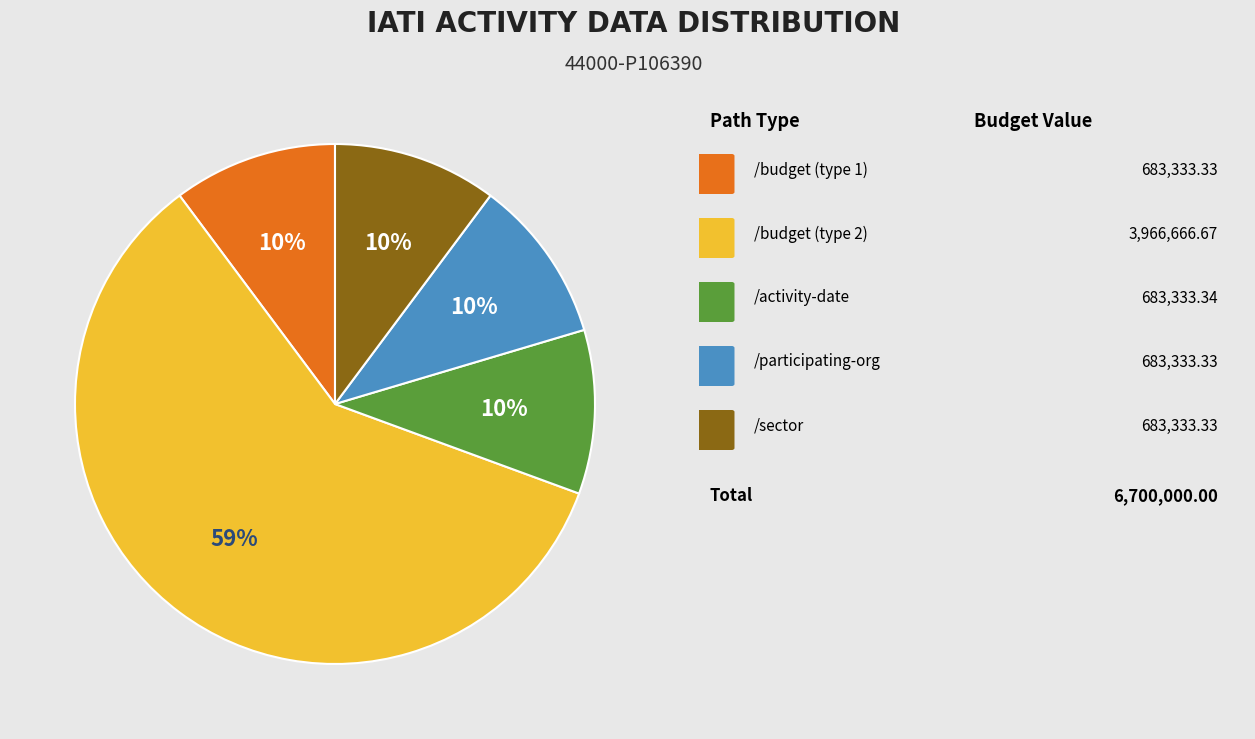

To the nearest percent, what is the difference between the largest and smallest slice percentages?

49%